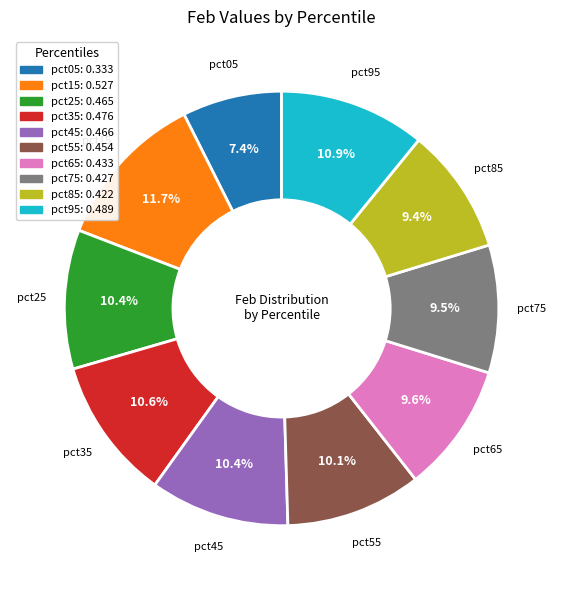

How many segments does this pie chart have?

10